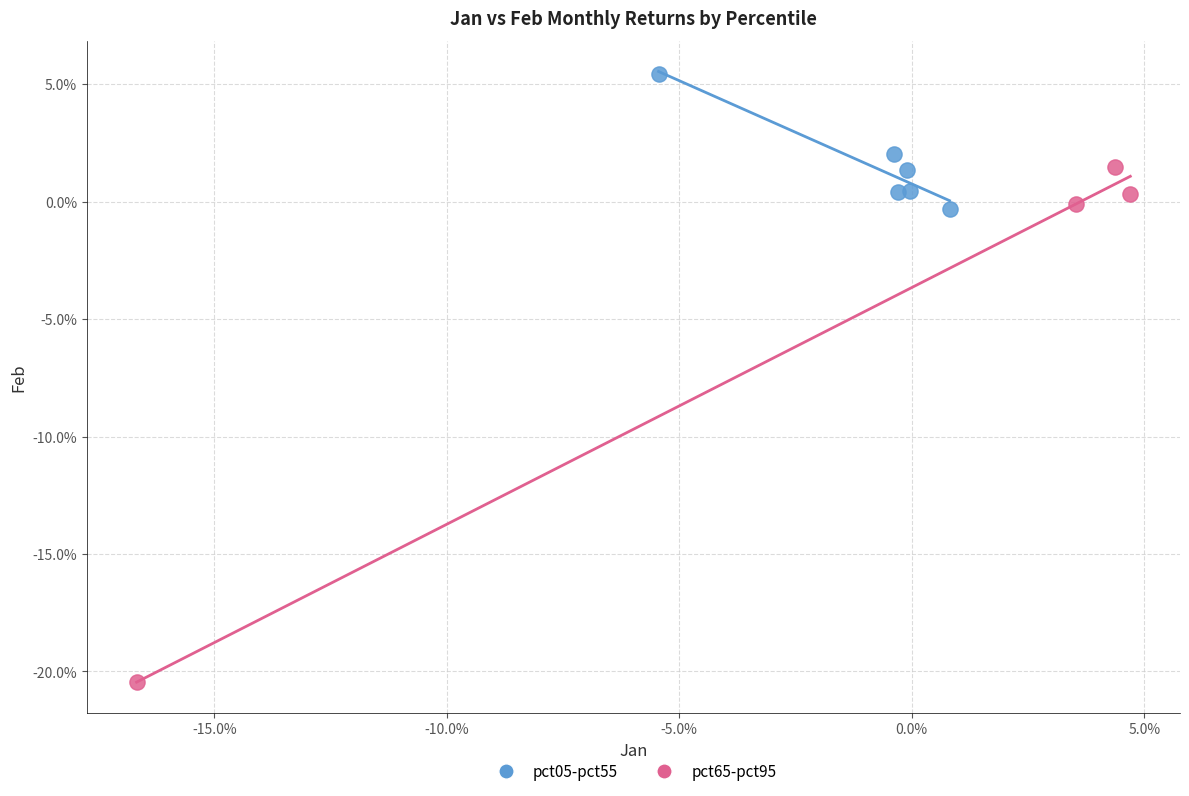

Which series contains the lowest Y value?

pct65-pct95